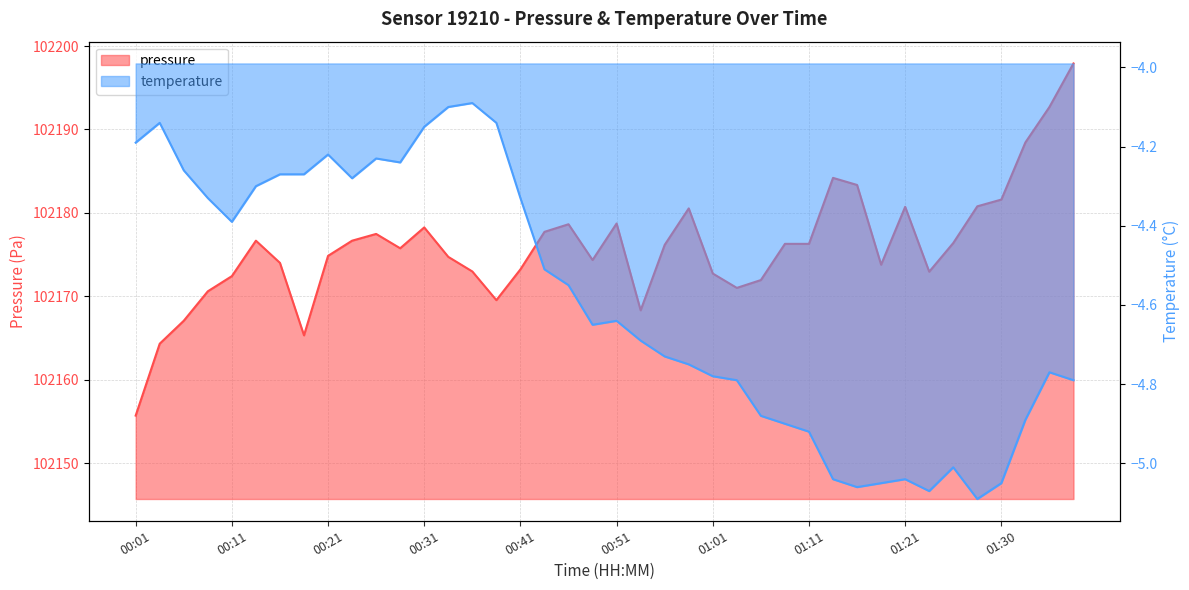

What is the sum of all pressure values?

4087034.8